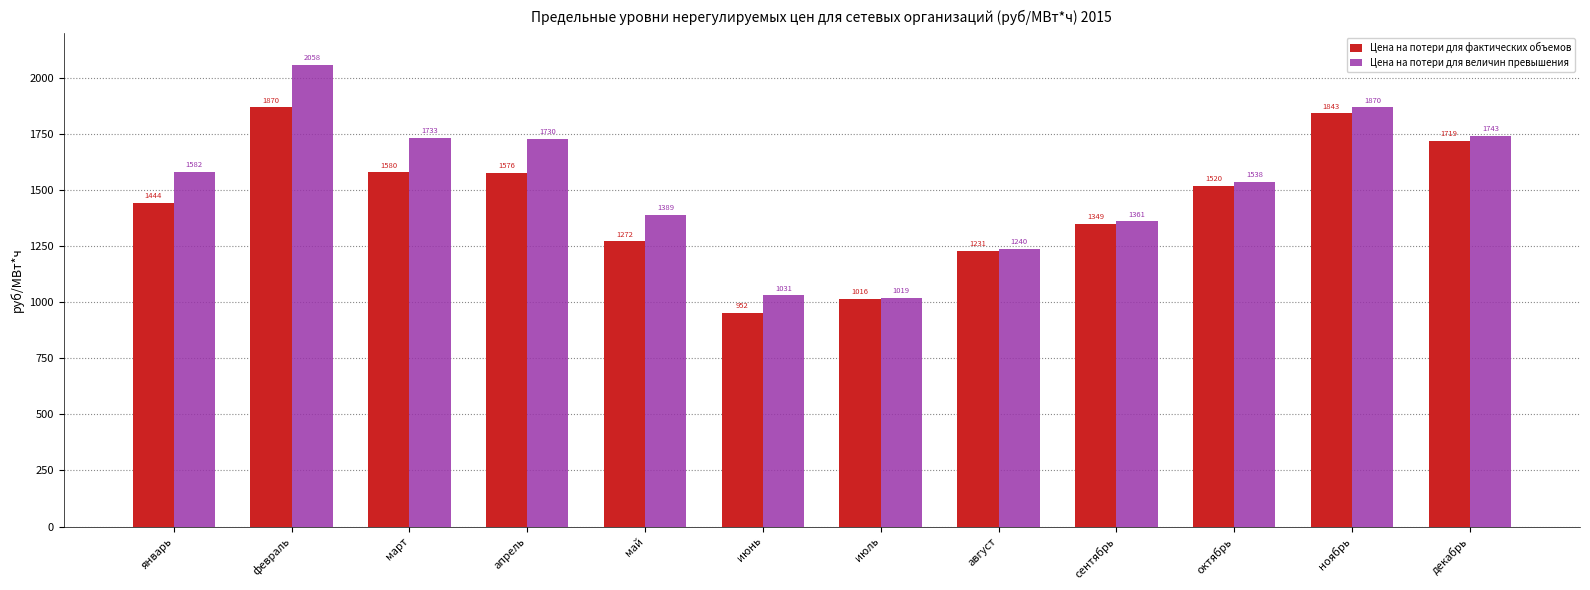

What is the sum of all Цена на потери для фактических объемов values?

17372.1